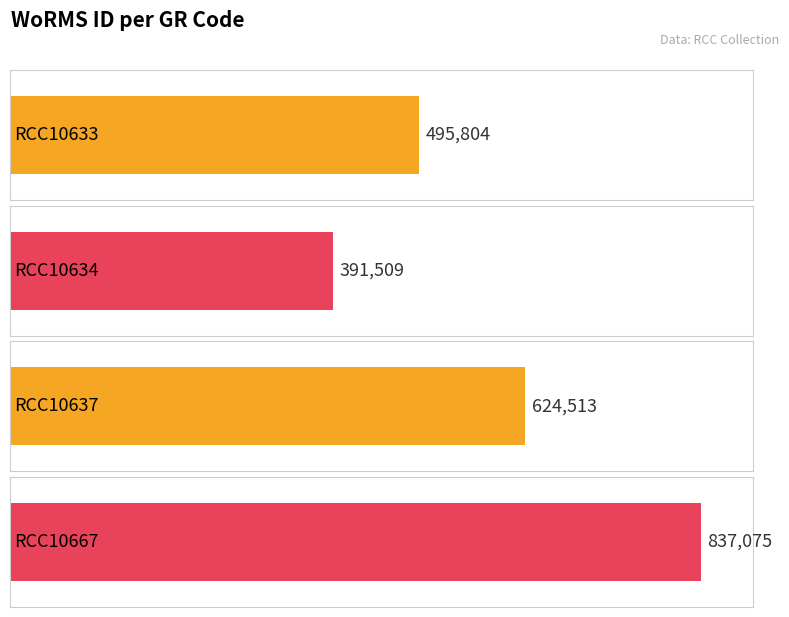

What is the minimum value shown in the chart?

391509